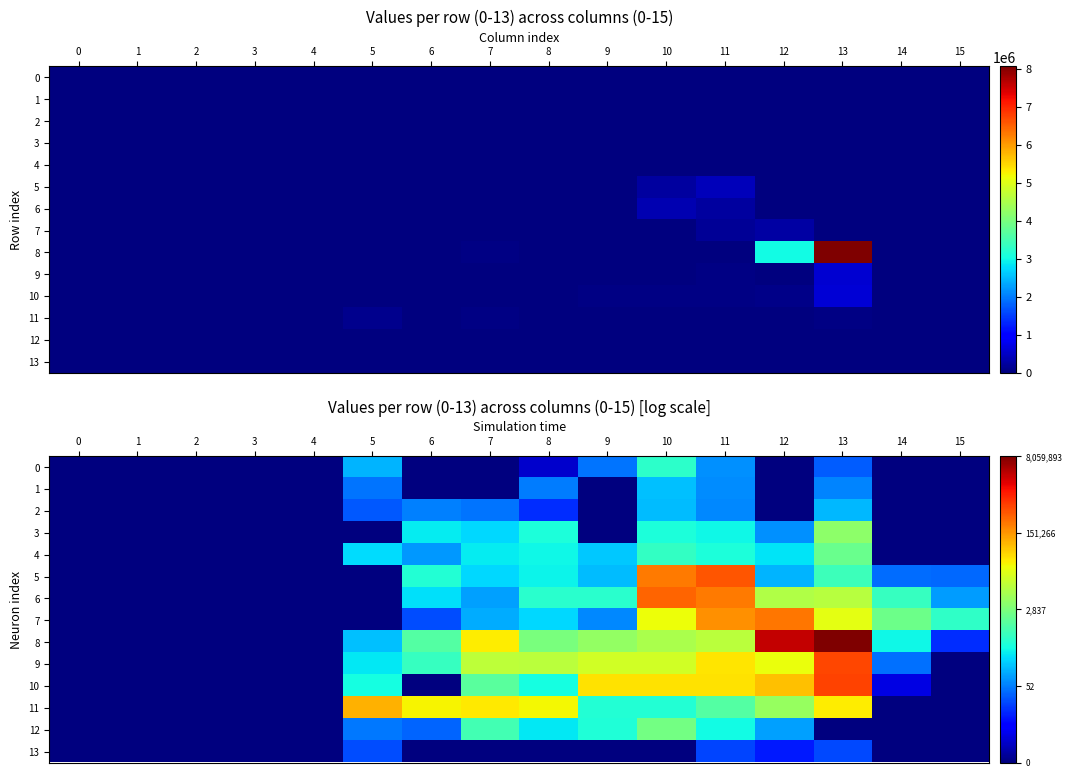

At which label does 12 reach its peak?

10